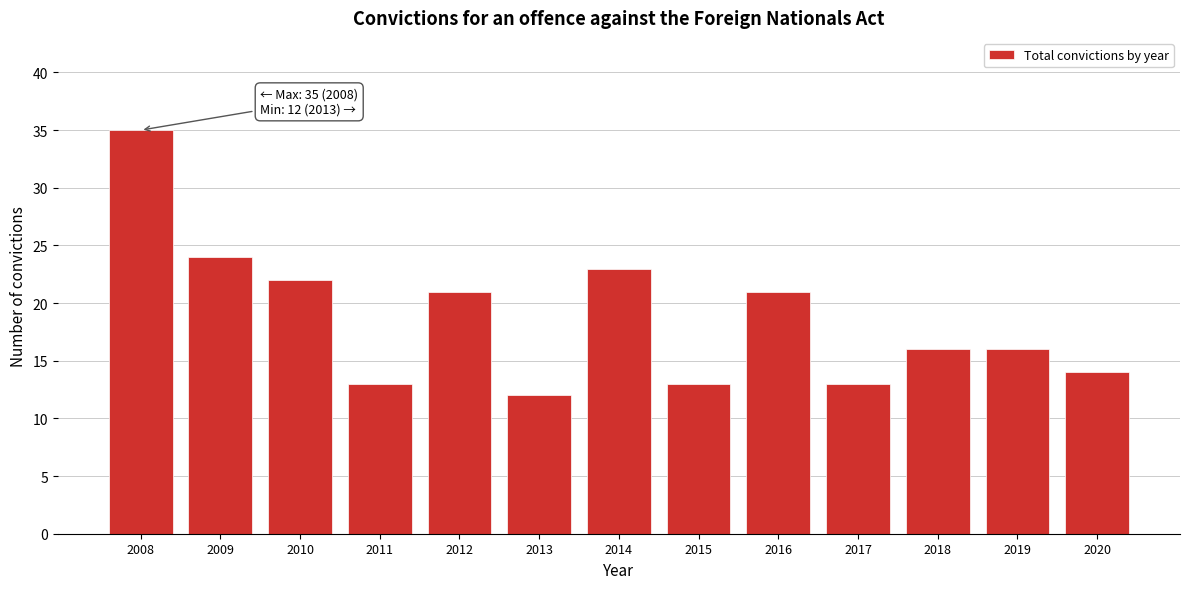

Reading left to right, extract all data points from this chart.

35	24	22	13	21	12	23	13	21	13	16	16	14